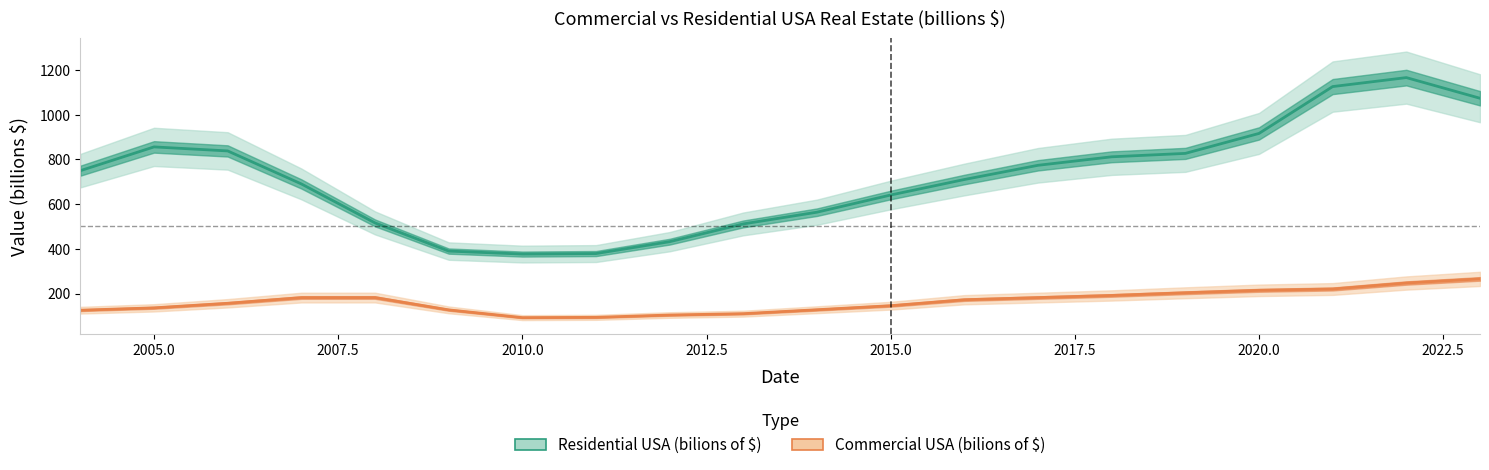

Rank the series by their maximum value, from lowest to highest.

Commercial USA (bilions of $), Residential USA (bilions of $)